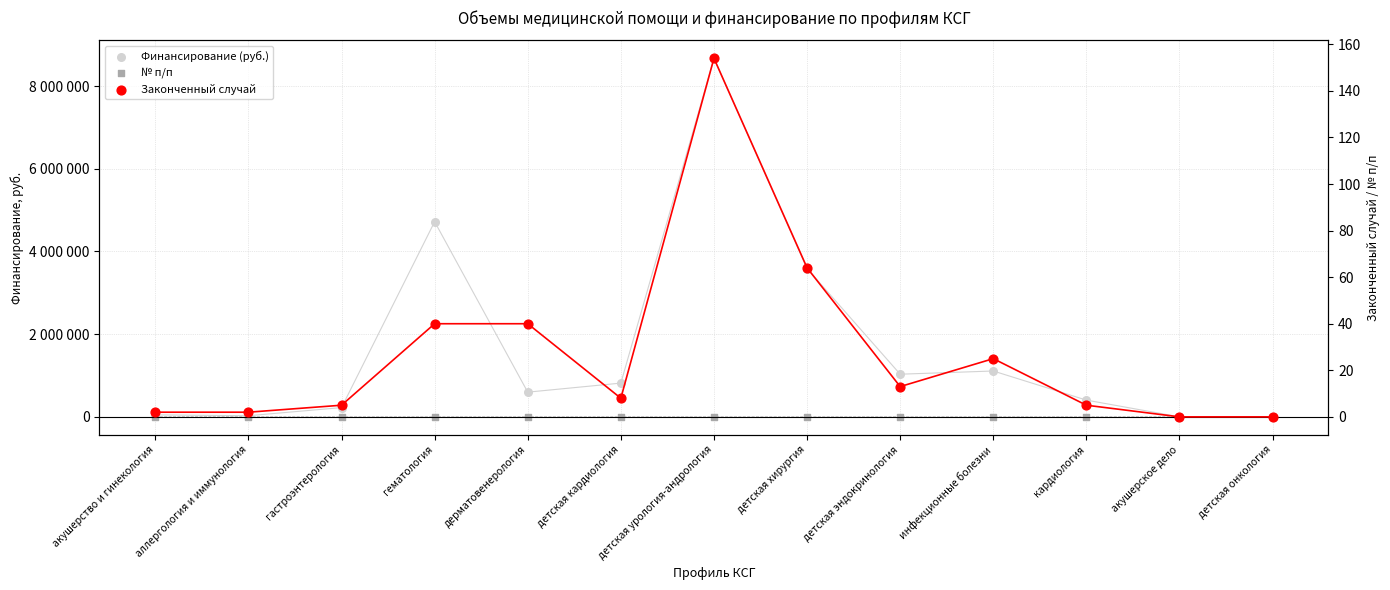

Which series contains the lowest Y value?

Финансирование (руб.)